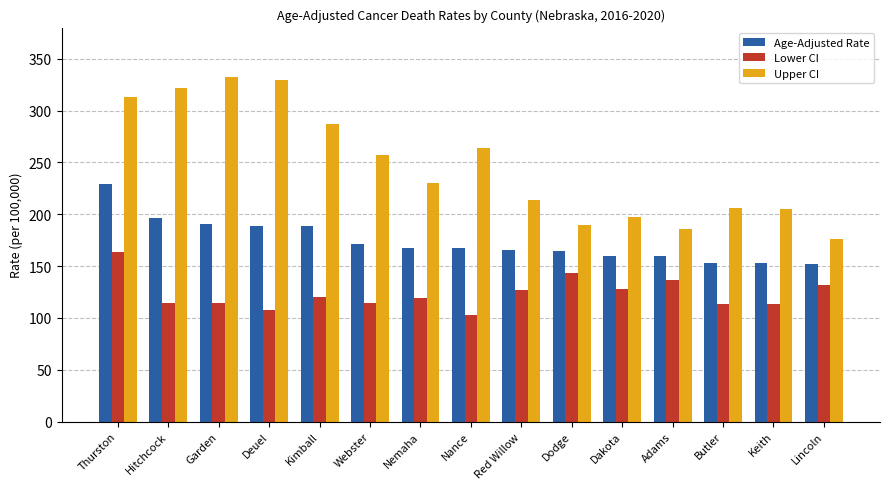

How many bars are there in each group?

3